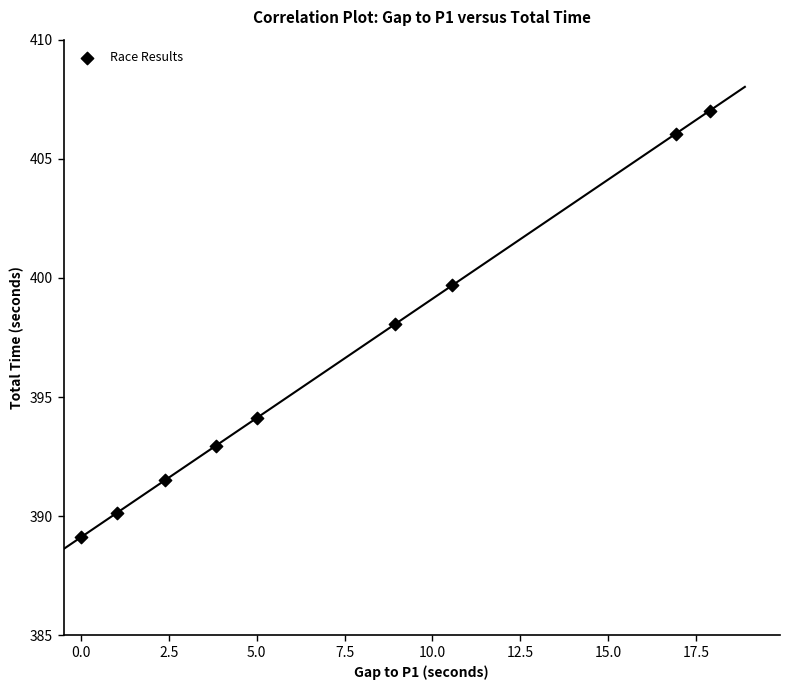

What is the average X value?

7.4